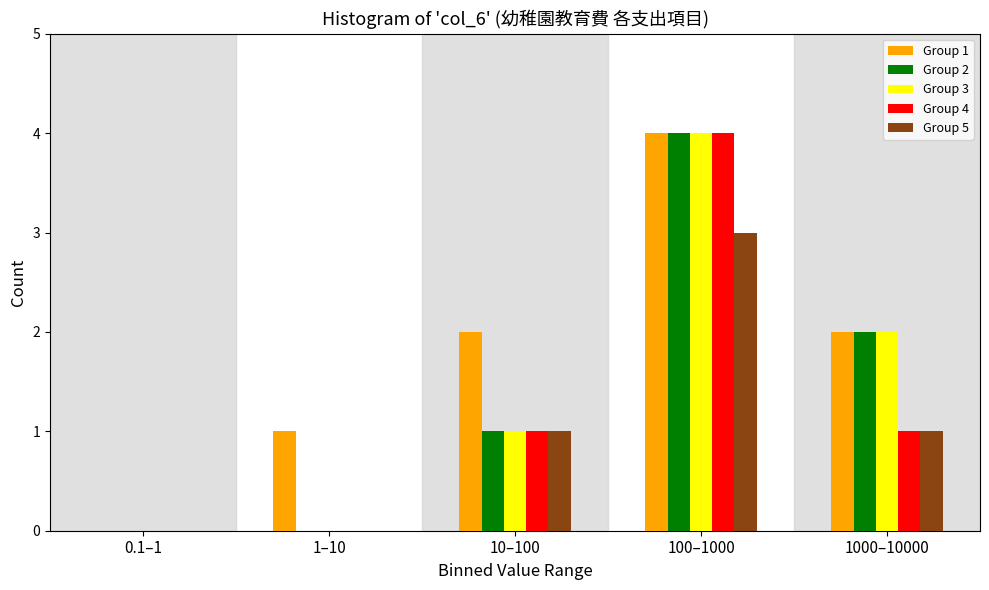

Reading right to left, transcribe all the data shown in this chart.

Group 1: 1000–10000=2	100–1000=4	10–100=2	1–10=1	0.1–1=0
Group 2: 1000–10000=2	100–1000=4	10–100=1	1–10=0	0.1–1=0
Group 3: 1000–10000=2	100–1000=4	10–100=1	1–10=0	0.1–1=0
Group 4: 1000–10000=1	100–1000=4	10–100=1	1–10=0	0.1–1=0
Group 5: 1000–10000=1	100–1000=3	10–100=1	1–10=0	0.1–1=0